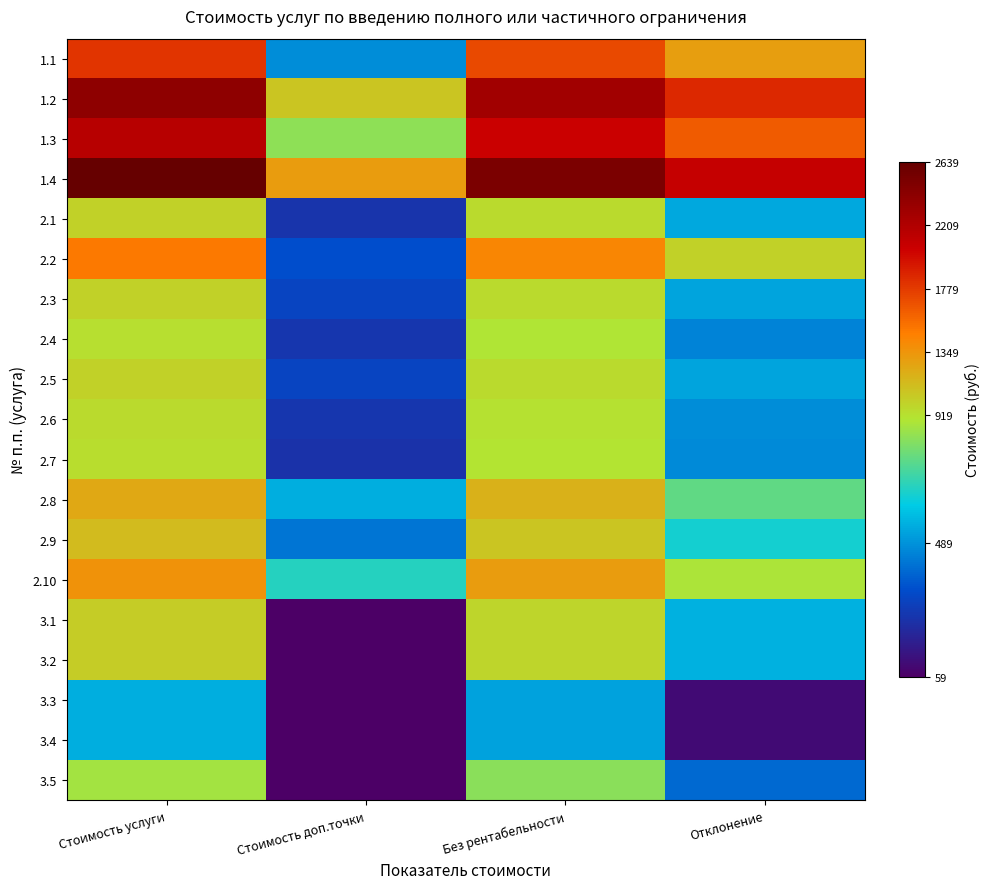

Between Стоимость доп.точки and Стоимость услуги, which is larger?

Стоимость услуги